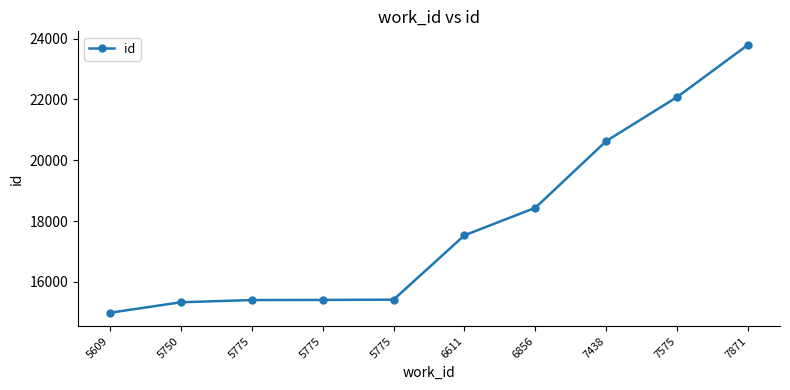

True or false: the data has more than 2 interior local peaks.

False